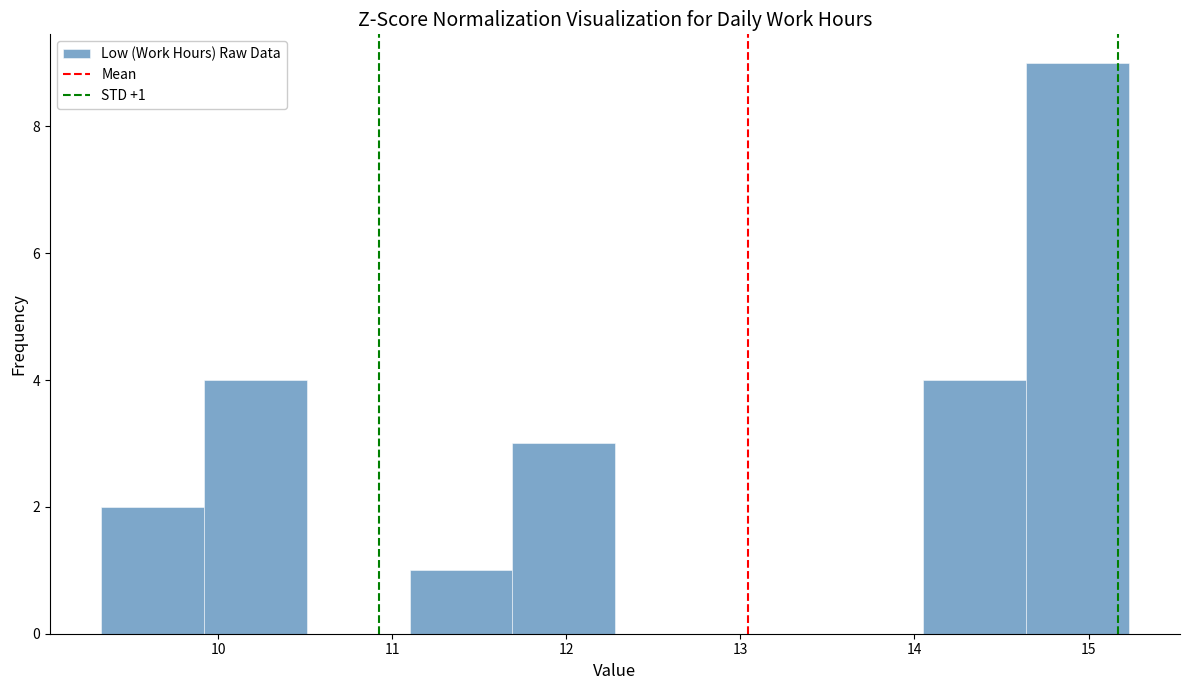

Over which range of the x-axis is the bar tallest?

14.64 to 15.23